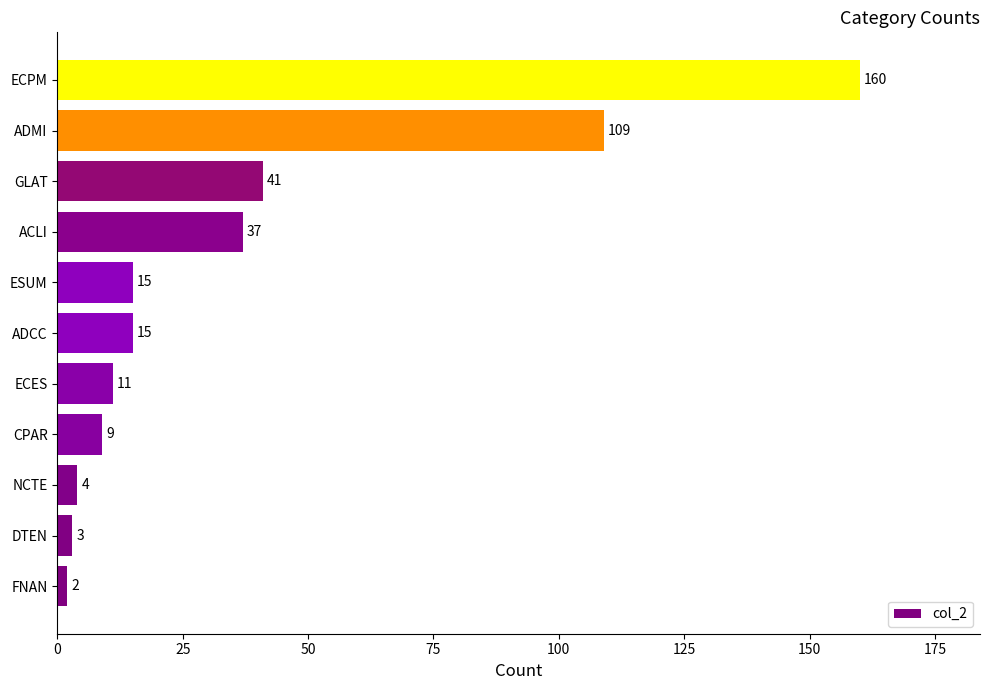

What is the difference between the second highest and second lowest values?

106